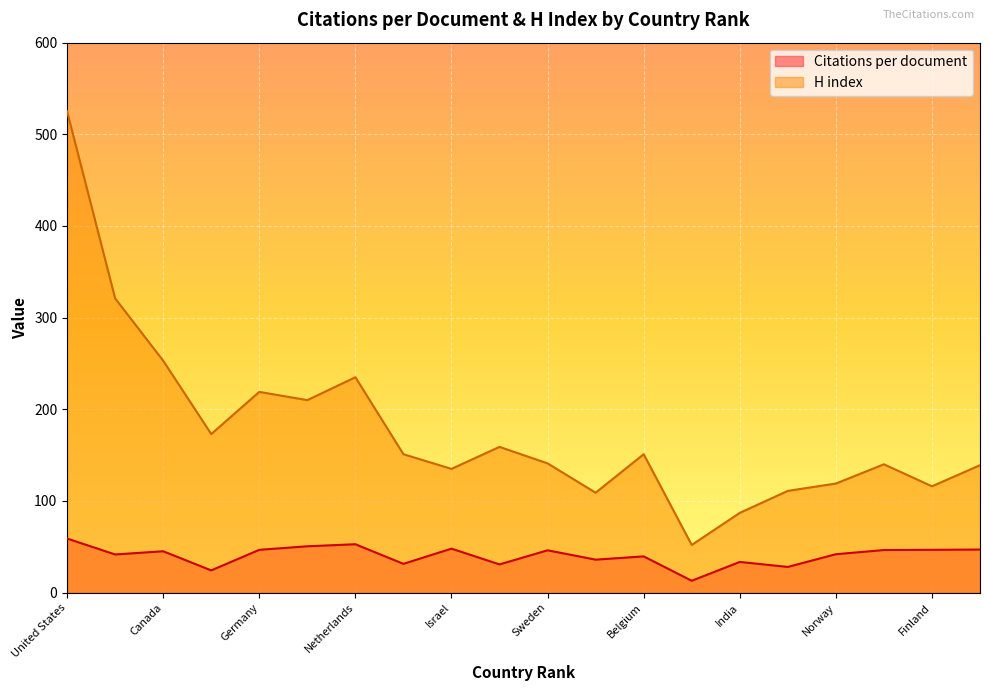

How many lines are shown in the chart?

2